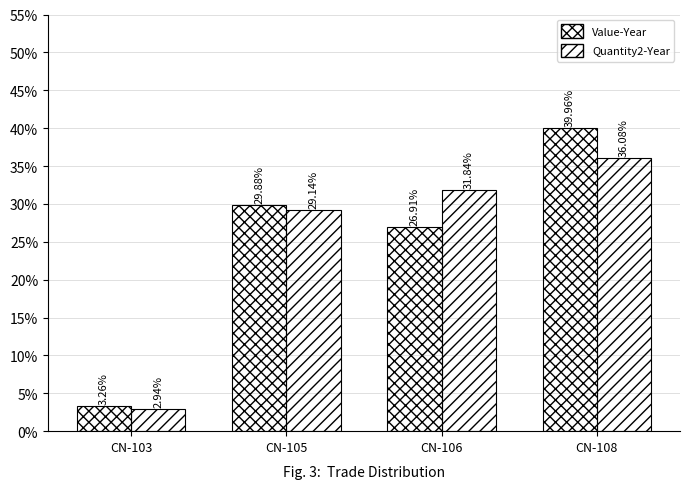

Rank the series by their maximum value, from highest to lowest.

Value-Year, Quantity2-Year